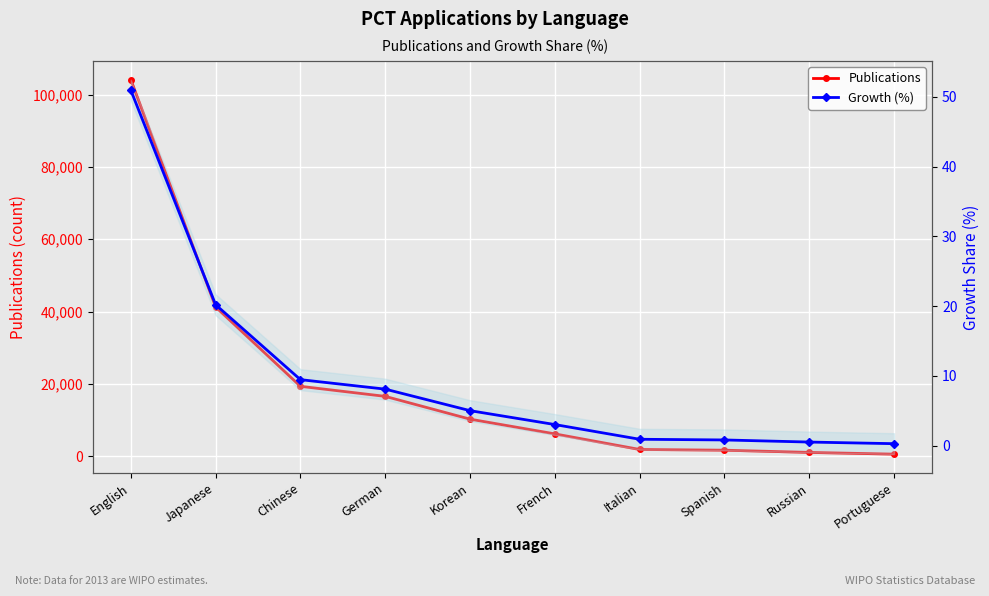

List the series in order of their peak value, lowest first.

Growth (%), Publications